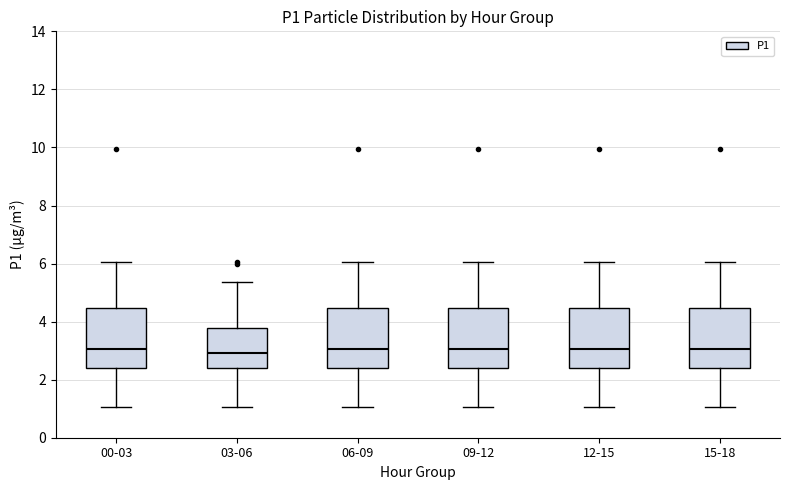

Reading left to right, transcribe this box plot: for each box, give where its median line is, the range the box spans, and where its two whiskers end, as read against the y-axis. The values are not printed on the chart, so give them approximately, as read against the axis.

00-03: median 3.0, box 2.4 to 4.4, whiskers 1.0 to 6.0
03-06: median 3.0, box 2.4 to 3.8, whiskers 1.0 to 5.4
06-09: median 3.0, box 2.4 to 4.4, whiskers 1.0 to 6.0
09-12: median 3.0, box 2.4 to 4.4, whiskers 1.0 to 6.0
12-15: median 3.0, box 2.4 to 4.4, whiskers 1.0 to 6.0
15-18: median 3.0, box 2.4 to 4.4, whiskers 1.0 to 6.0